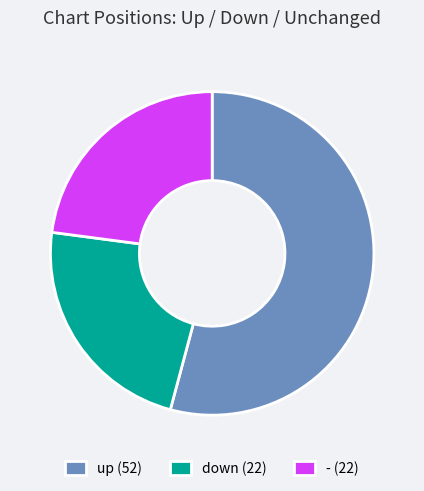

Is there any slice that represents more than half of the pie?

Yes